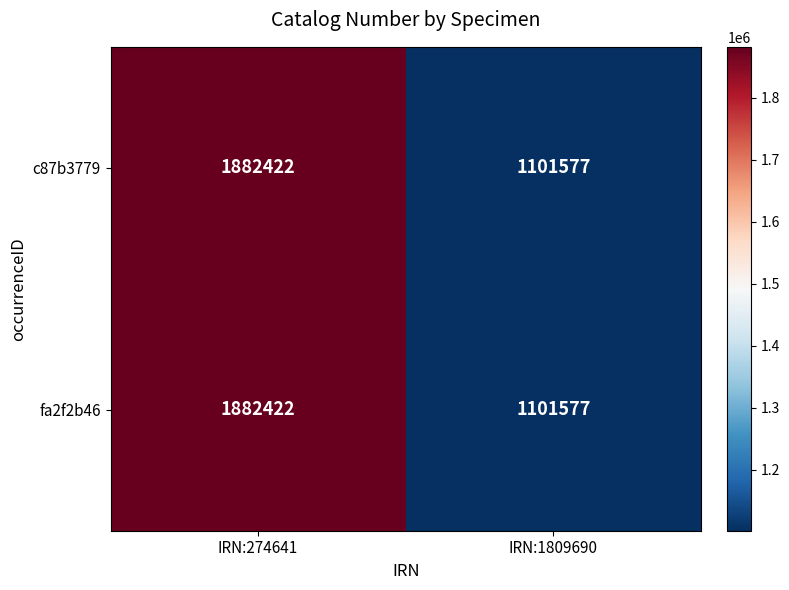

Is it true that c87b3779 equals 1882422 at IRN:274641?

True